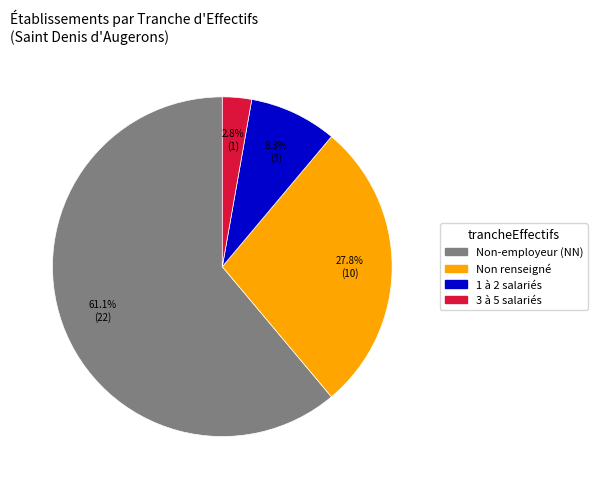

Is there any slice that represents more than half of the pie?

Yes